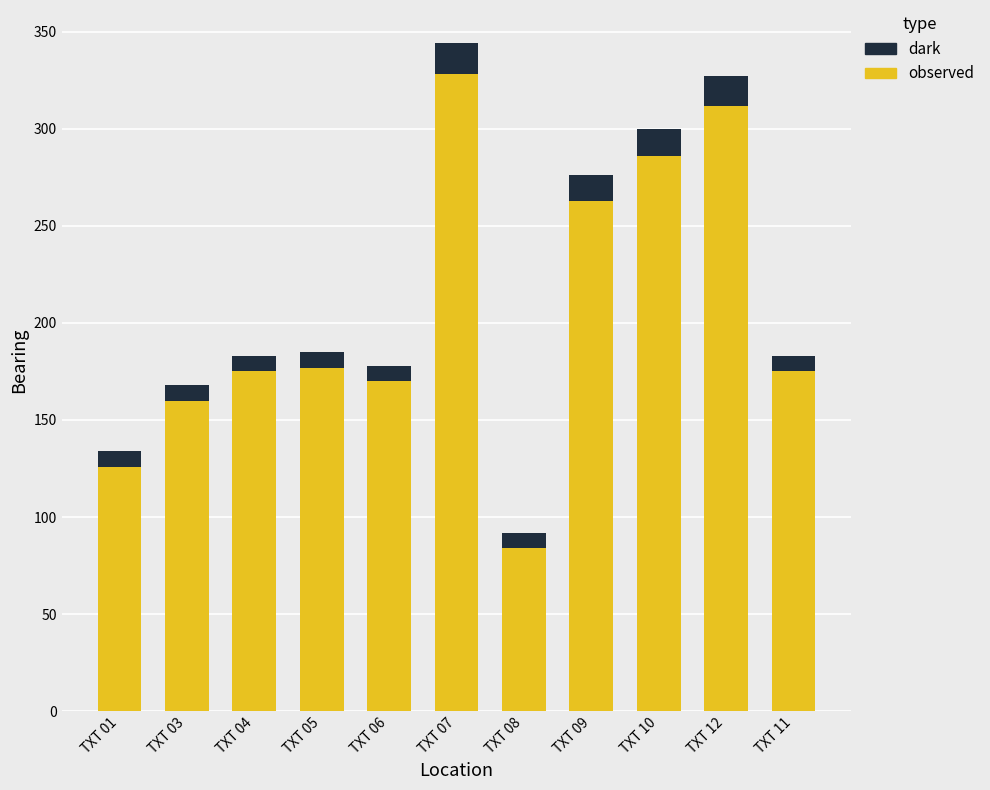

At which label does observed reach its peak?

TXT 07